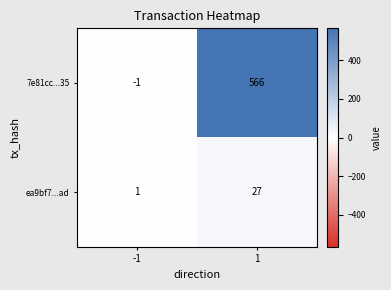

Rank the series by their maximum value, from highest to lowest.

7e81cc...35, ea9bf7...ad